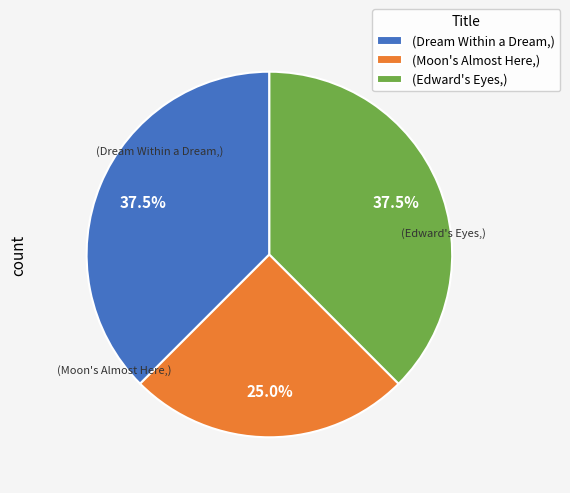

Count the number of slices in the pie.

3